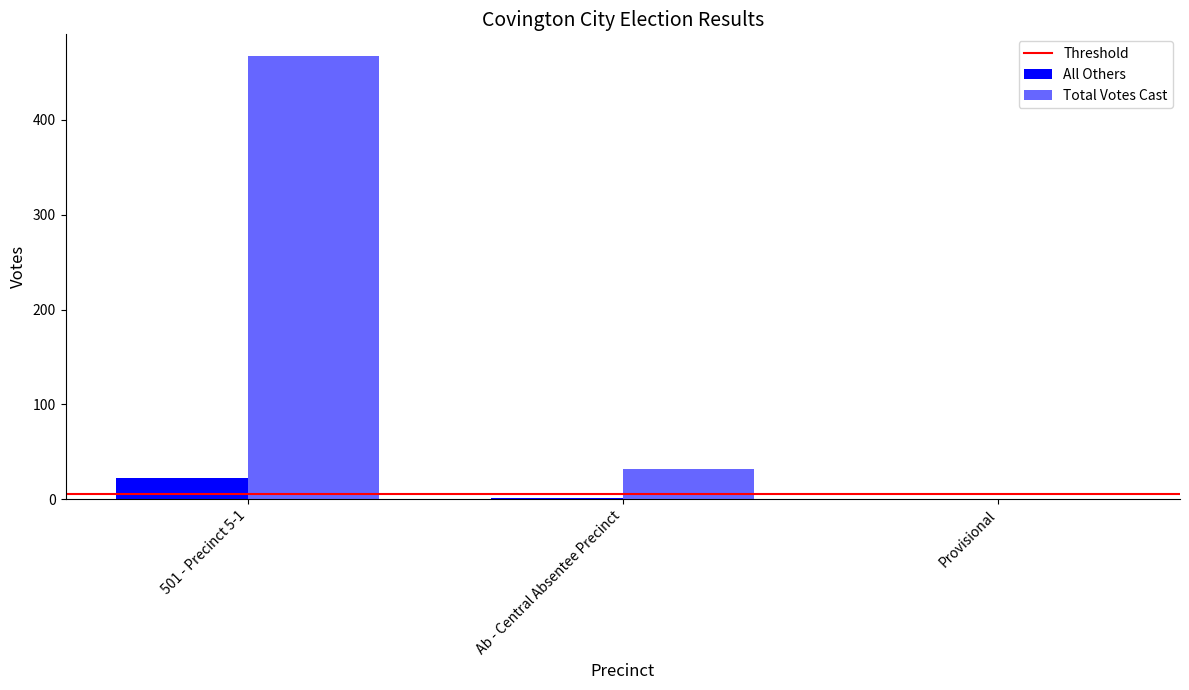

Rank the series at 501 - Precinct 5-1 from lowest to highest value.

All Others, Total Votes Cast